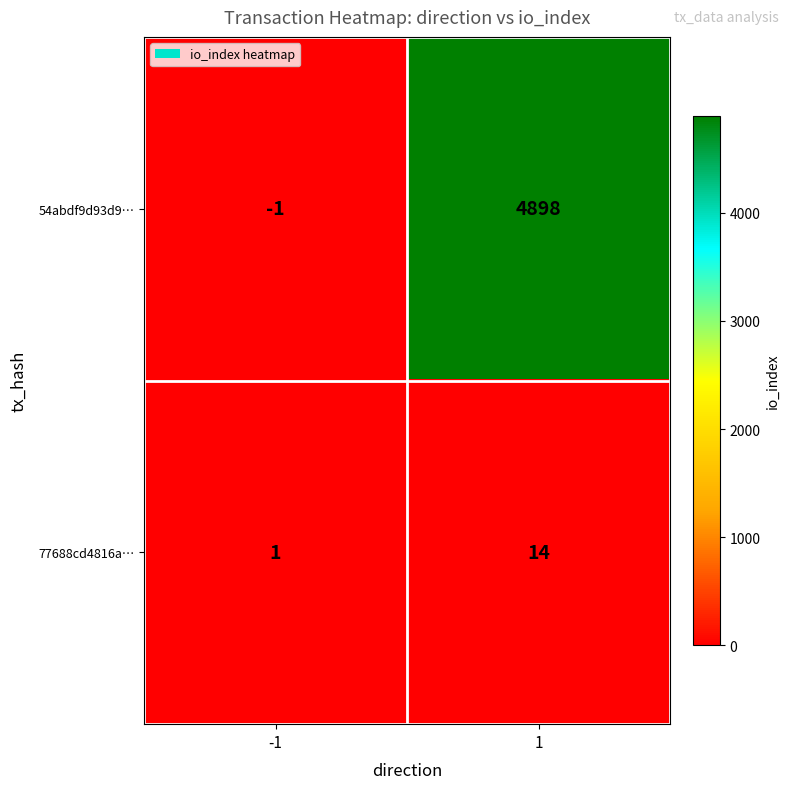

List the series in order of their overall mean, highest first.

54abdf9d93d9…, 77688cd4816a…